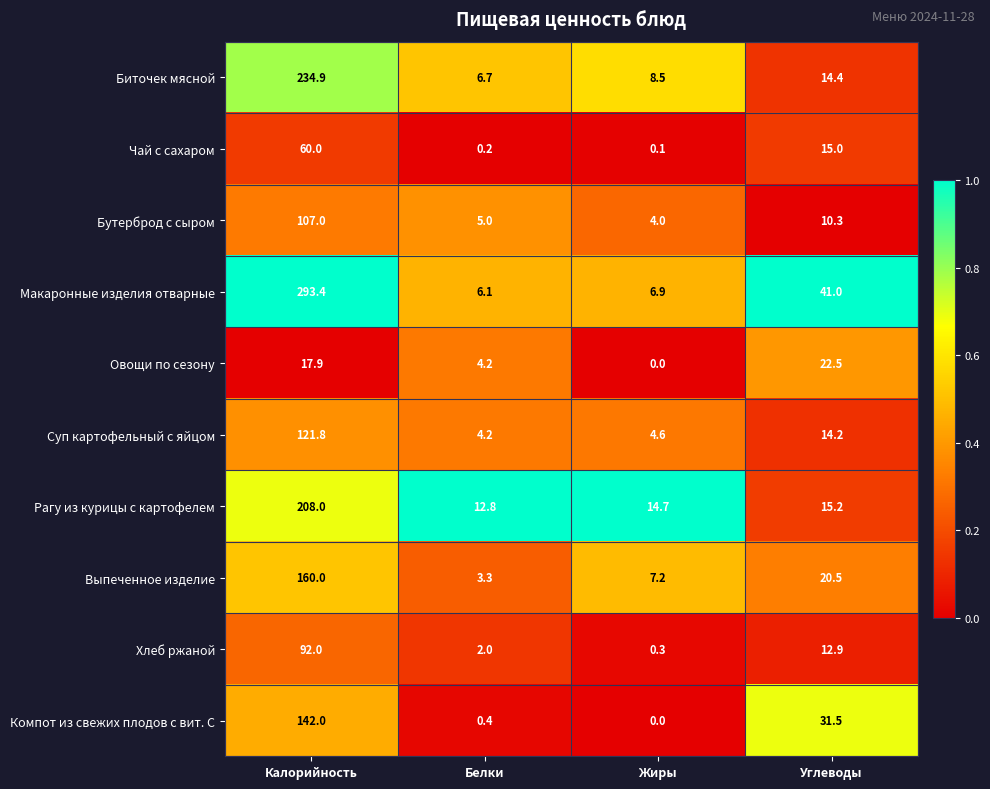

At how many categories does at least one series exceed 0?

4